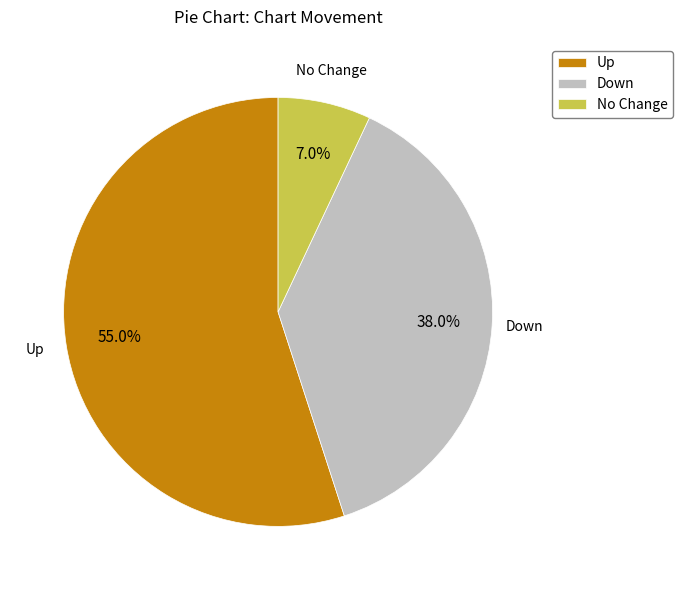

Combined, do Up and No Change account for over 50%?

Yes